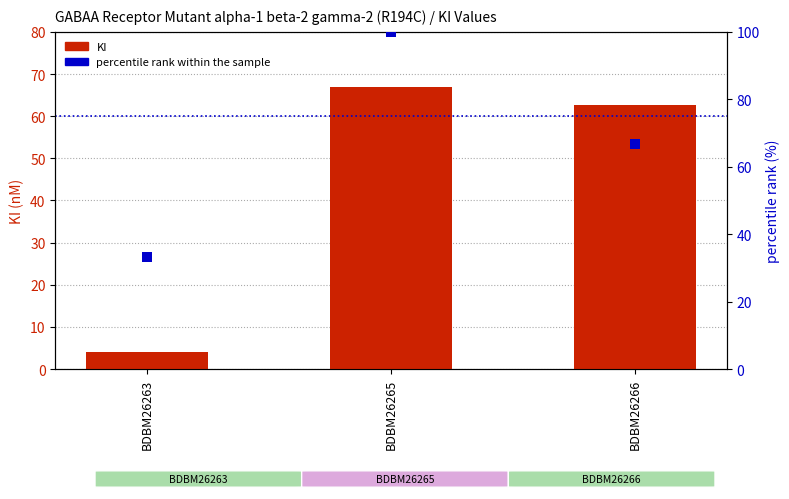

At which category is the sum across all series the highest?

BDBM26265